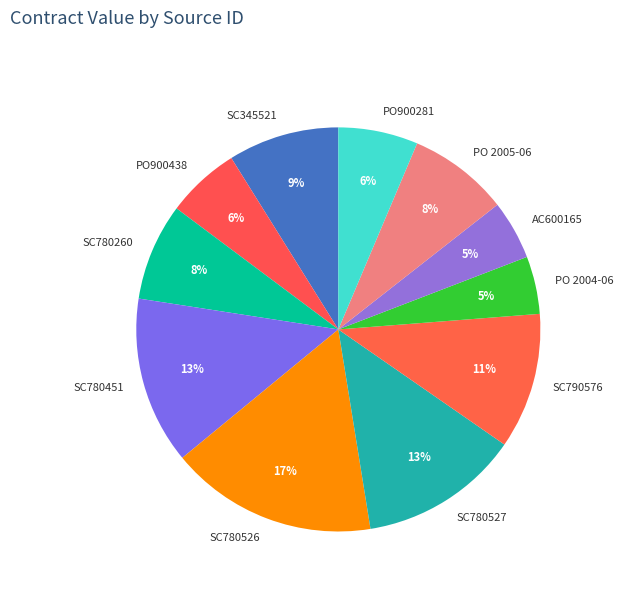

Count the number of slices in the pie.

11